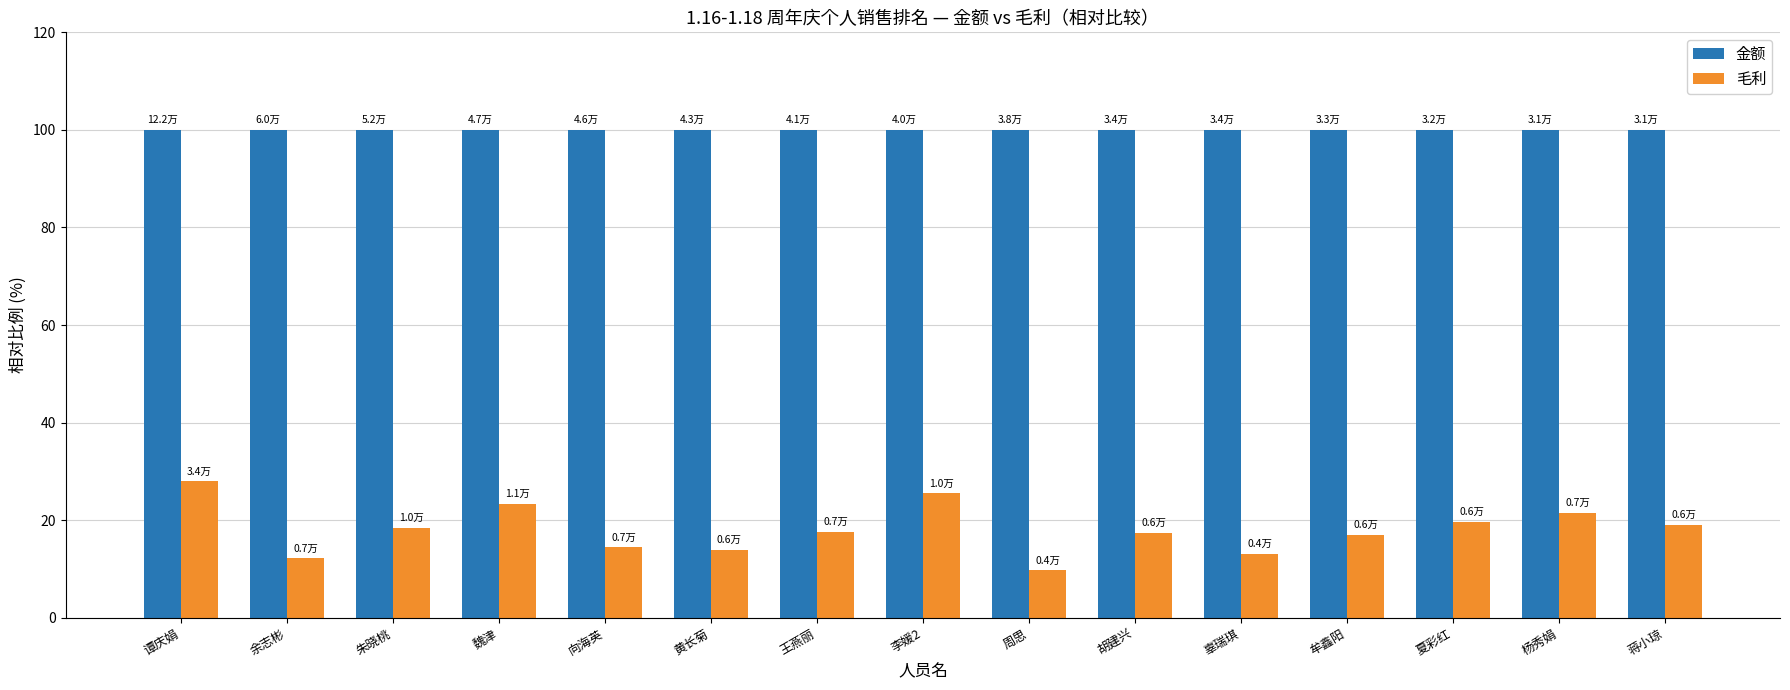

The 金额 series shows 100.0 at 辜瑞琪. True or false?

True